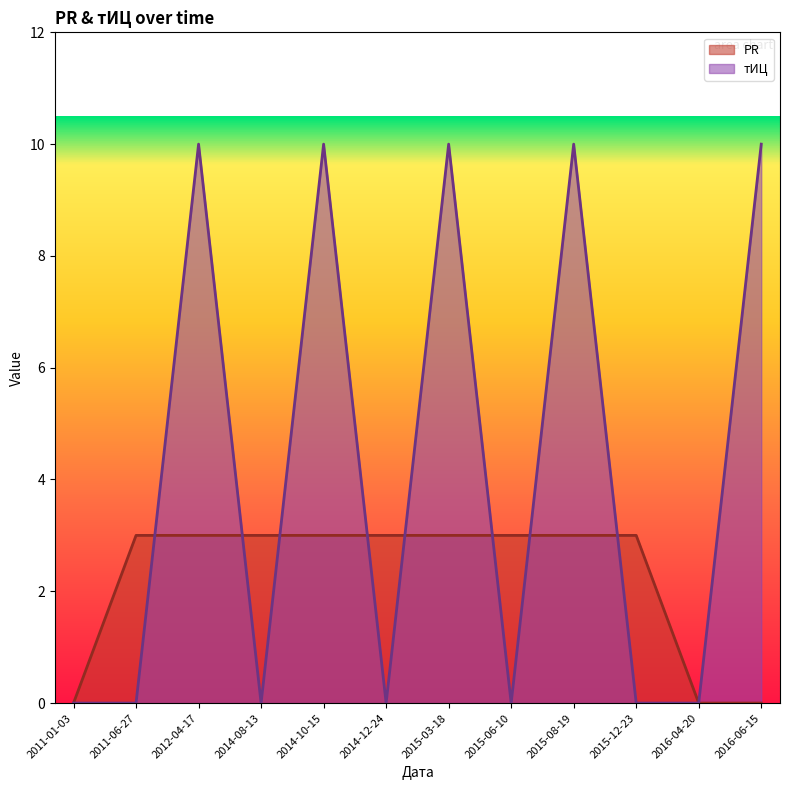

At how many categories does at least one series exceed 7?

5